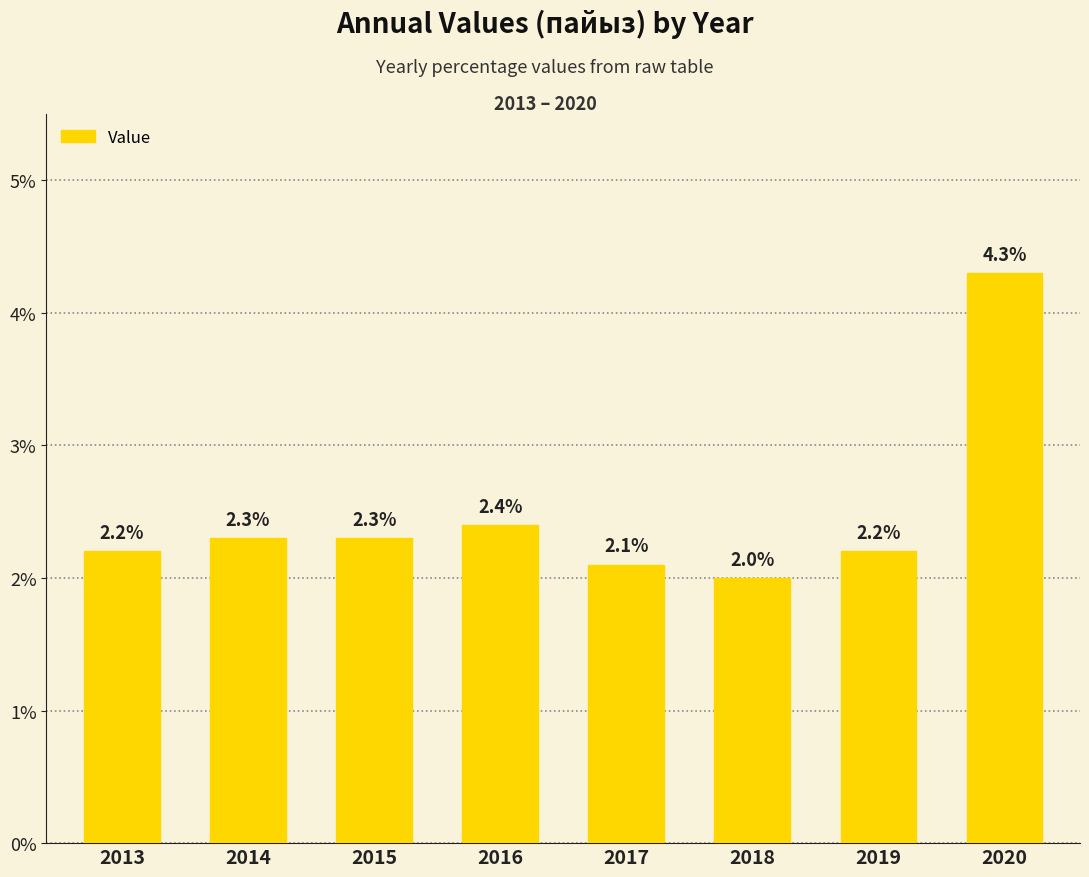

What is the difference between the maximum and minimum values?

2.3